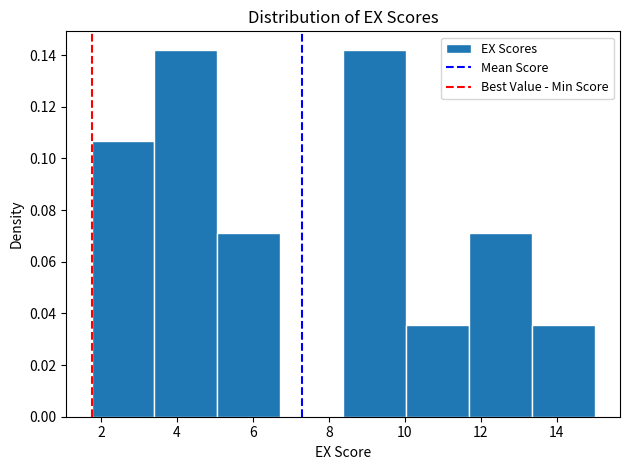

How tall is the bar that spans 3.4 to 5.0 on the x-axis? Neither the bar edges nor the heights are printed on the chart, so give them approximately, as read against the axes.

0.142